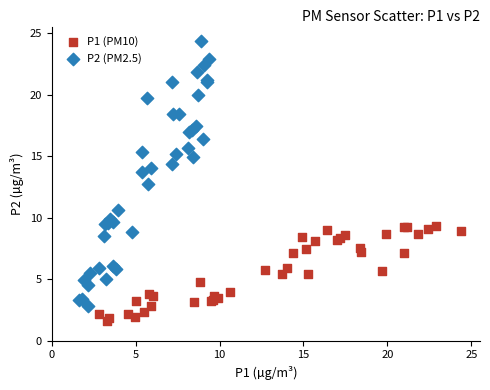

What are all the series names shown in the legend?

P1 (PM10), P2 (PM2.5)